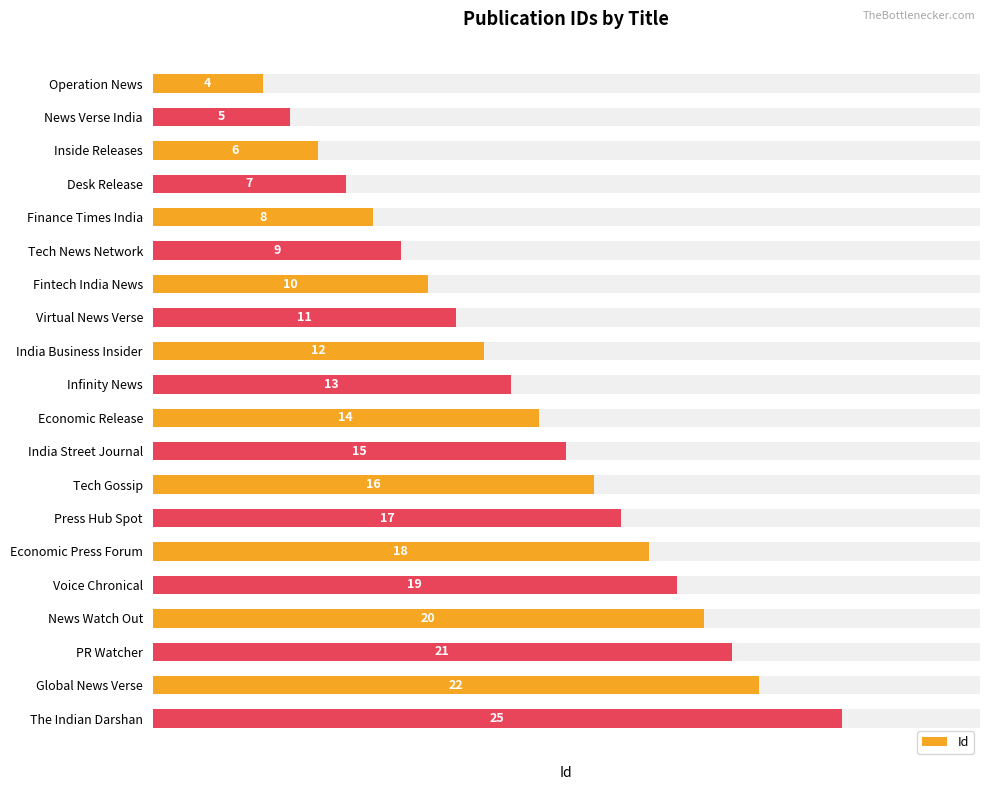

The chart shows a value of 12 at Voice Chronical. True or false?

False